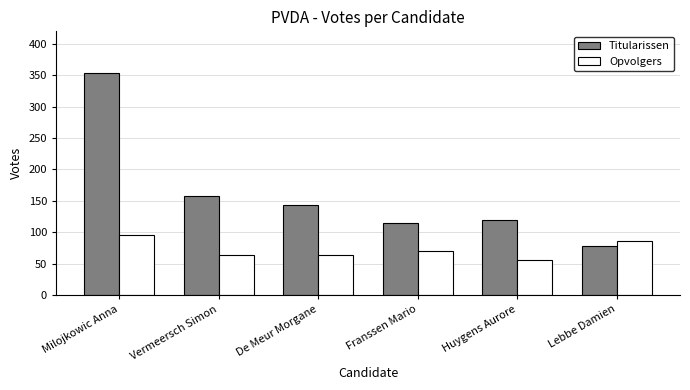

What is the value of the Opvolgers bar at the 5th from the left?

55